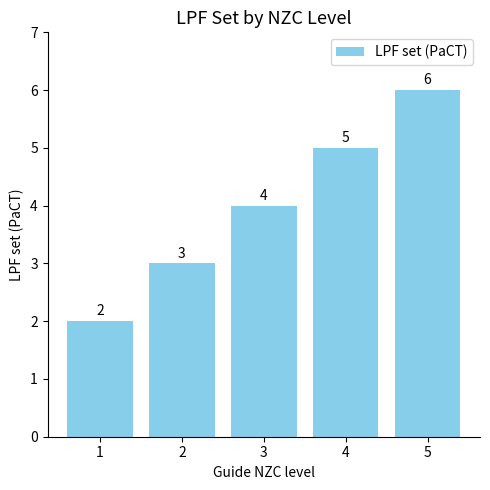

What is the sum of the values at 5 and 2?

9